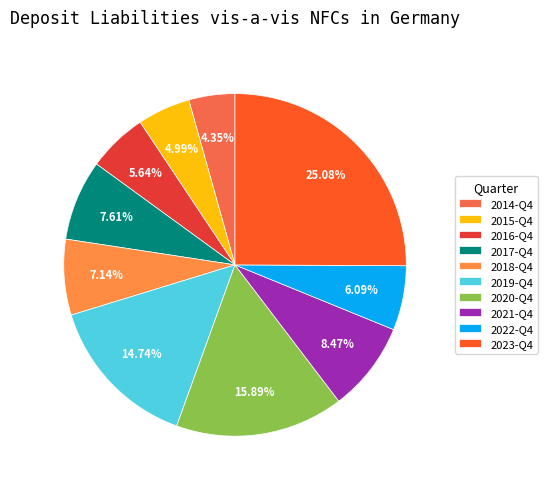

Rank the categories by value from lowest to highest.

2014-Q4, 2015-Q4, 2016-Q4, 2022-Q4, 2018-Q4, 2017-Q4, 2021-Q4, 2019-Q4, 2020-Q4, 2023-Q4